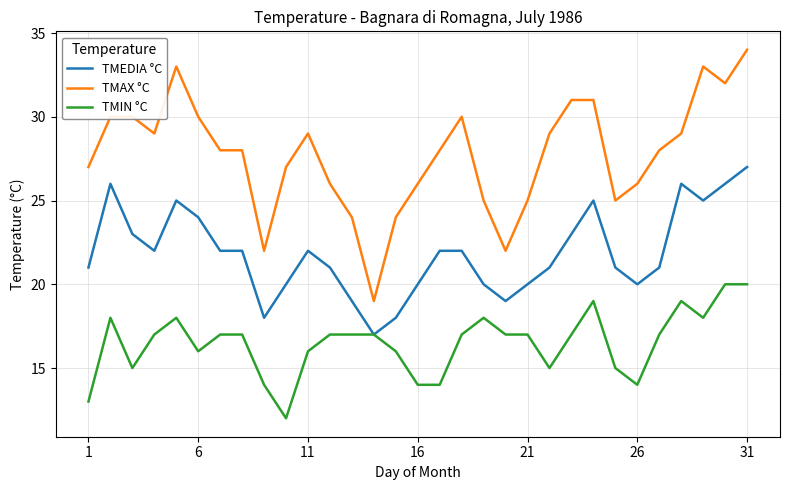

How many distinct data groups are displayed?

3